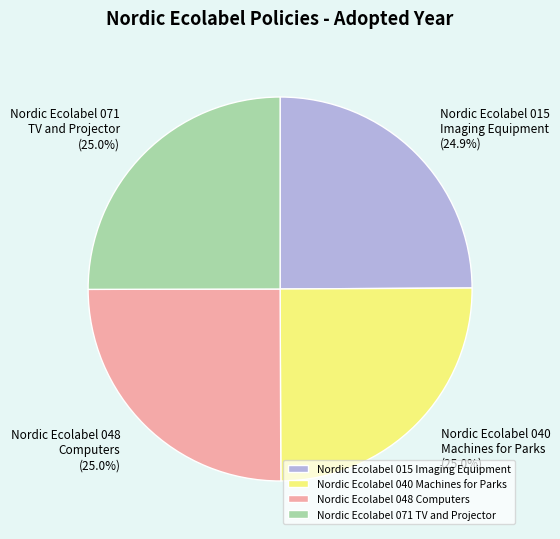

Is Nordic Ecolabel 048 Computers the majority of the pie?

No